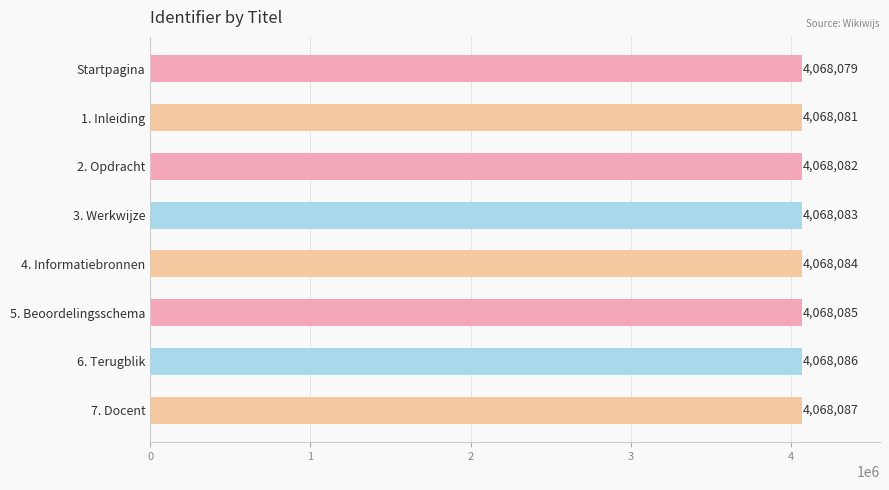

The value at 2. Opdracht is 4068082. True or false?

True